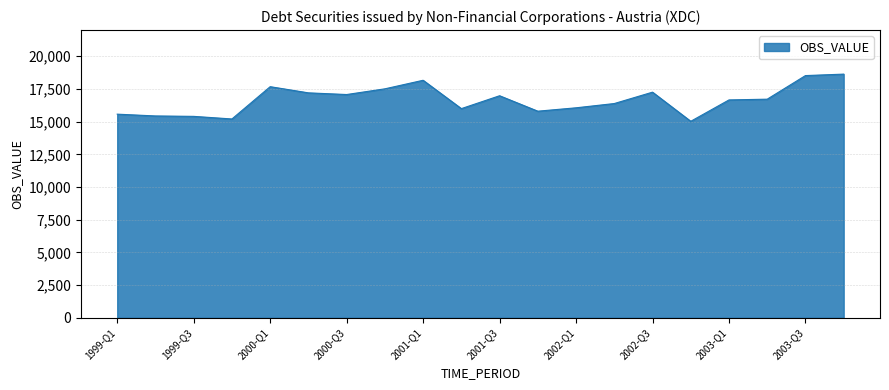

What is the difference between the maximum and minimum values?

3608